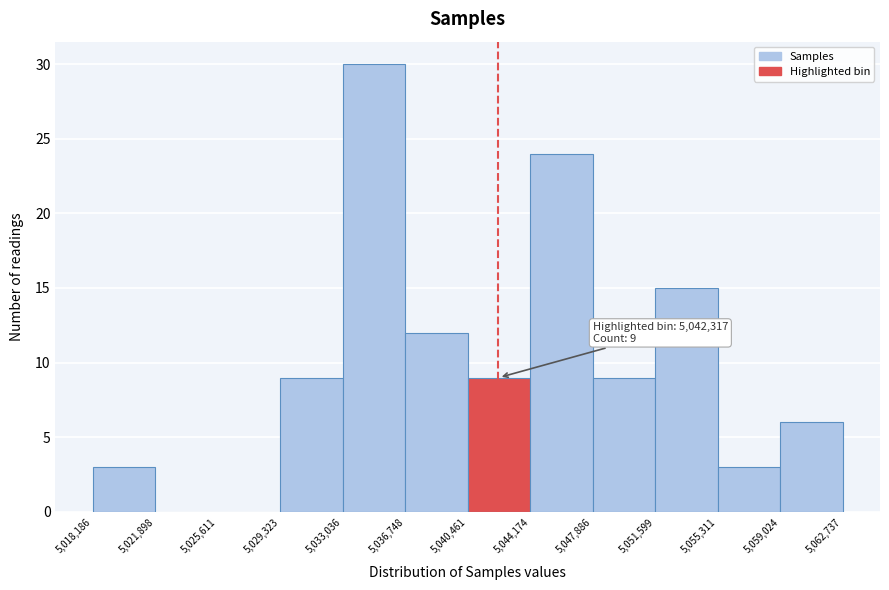

Over which range of the x-axis is the bar tallest?

5,033,036 to 5,036,748